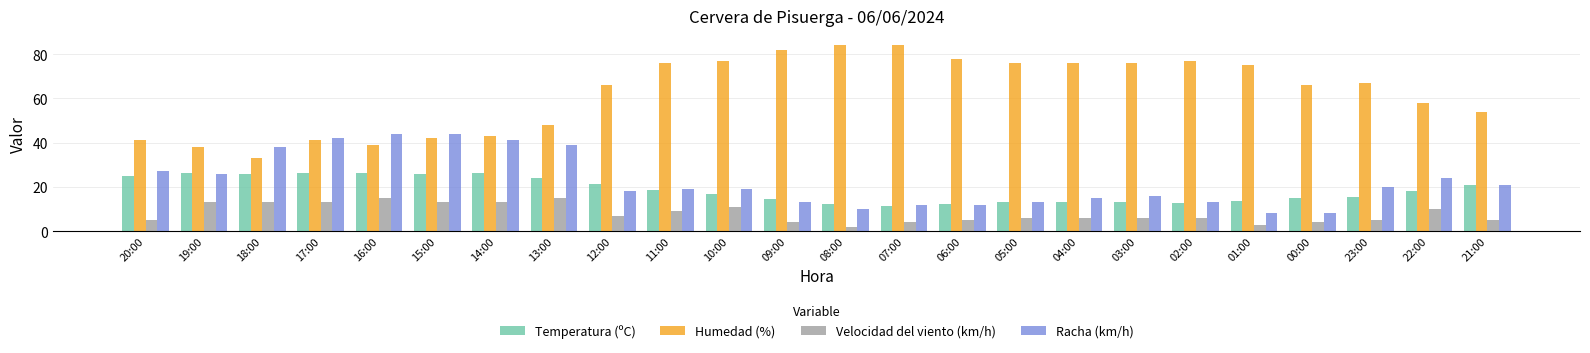

What is the value of the Temperatura (ºC) bar at the 23rd from the left?

18.1